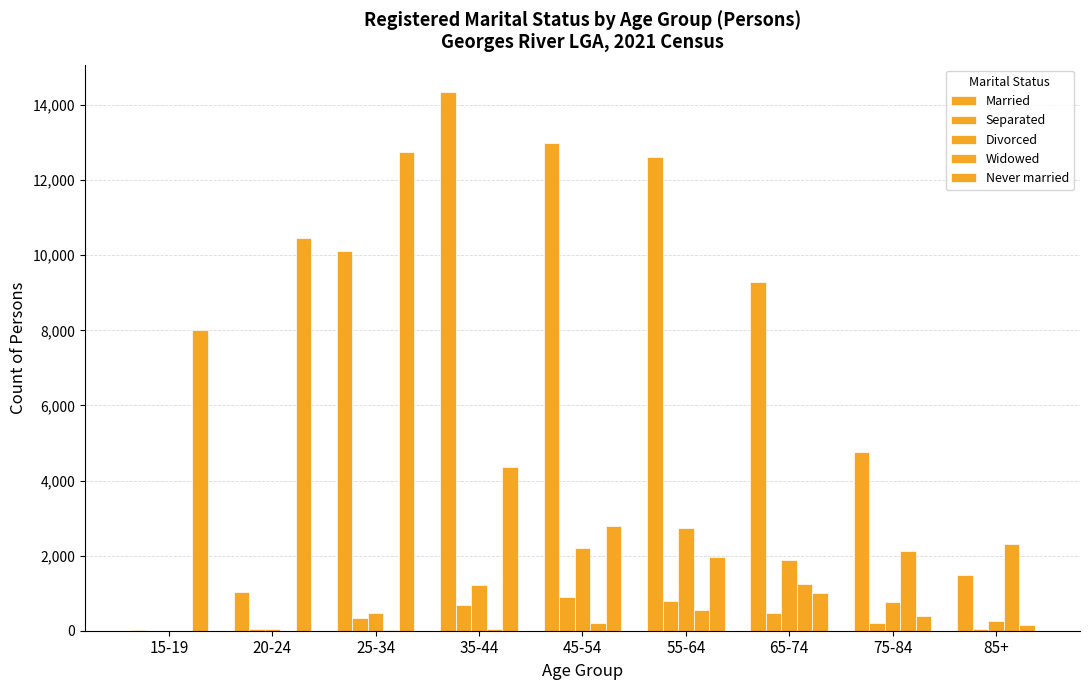

Are the bars horizontal?

No